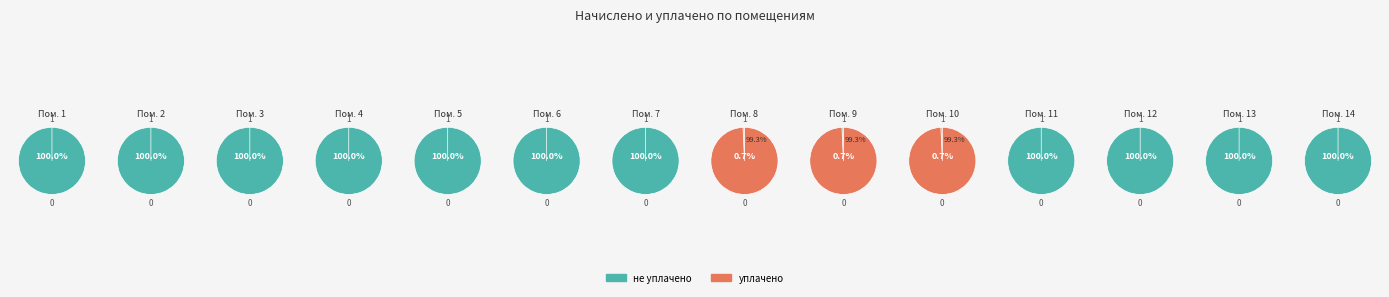

Which series has the widest spread of values?

уплачено